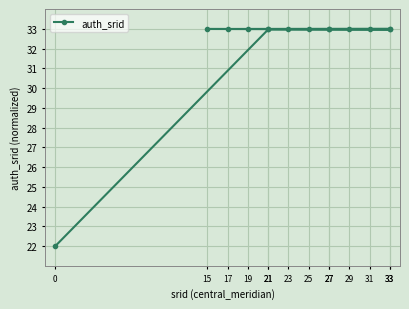

Which category has the highest value across all series?

33